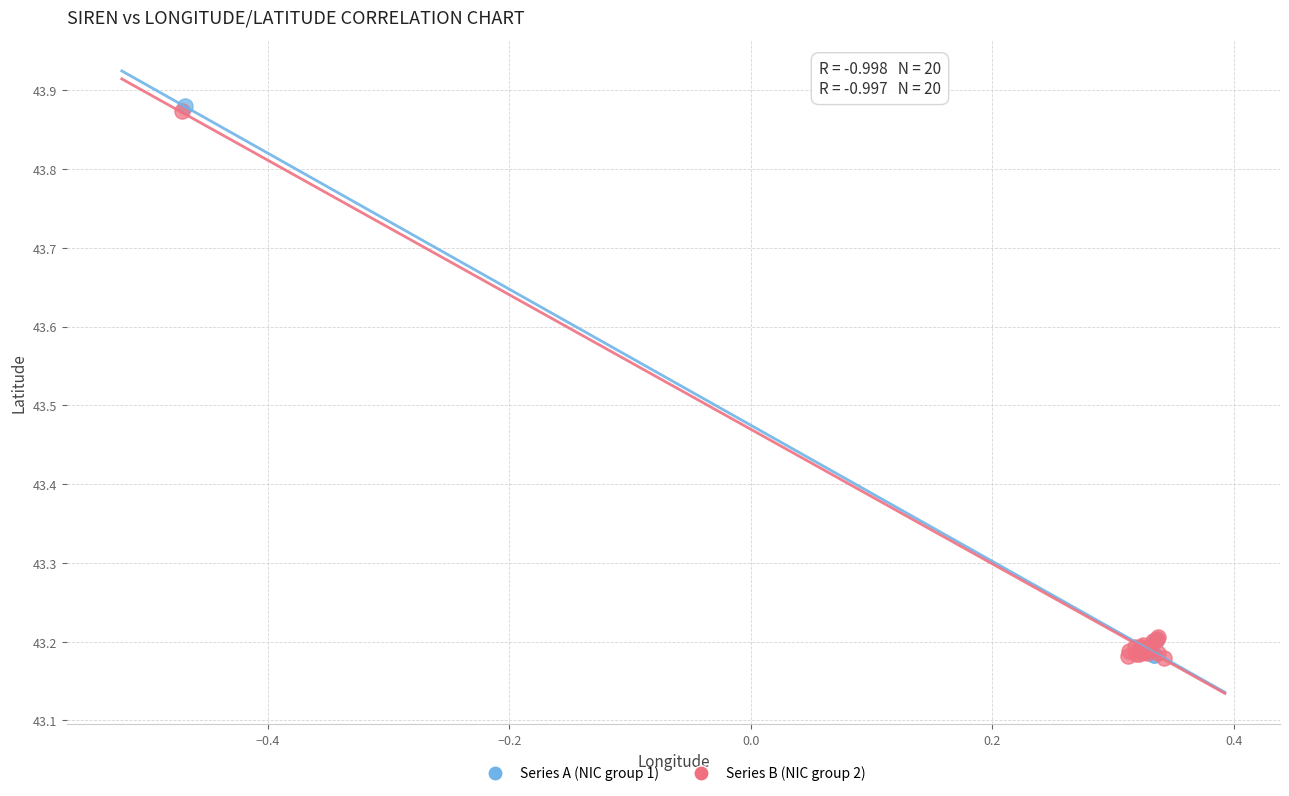

What are all the series names shown in the legend?

Series A (NIC group 1), Series B (NIC group 2)